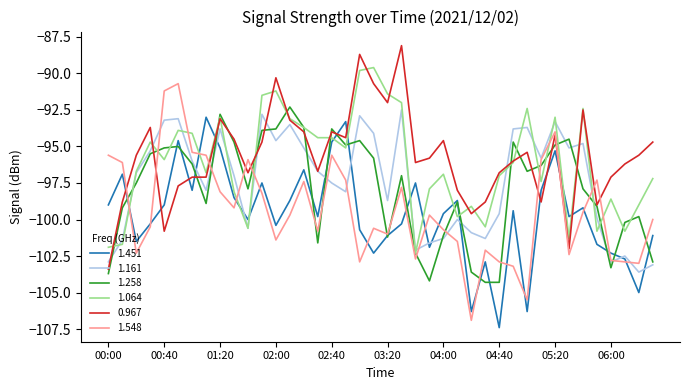

What is the maximum value shown in the chart?

-88.1